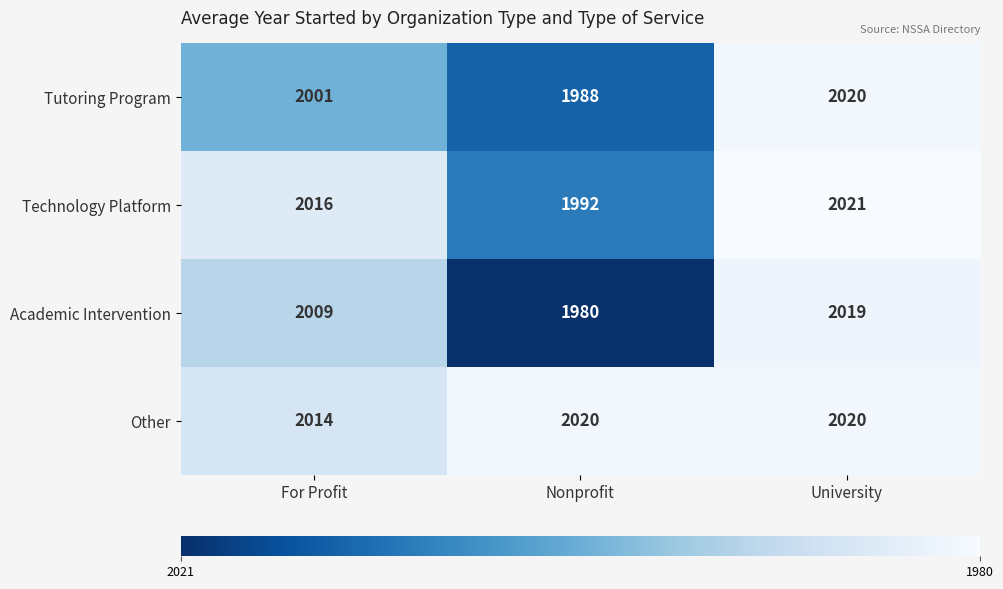

What is the sum of the Tutoring Program values at For Profit and Nonprofit?

3989